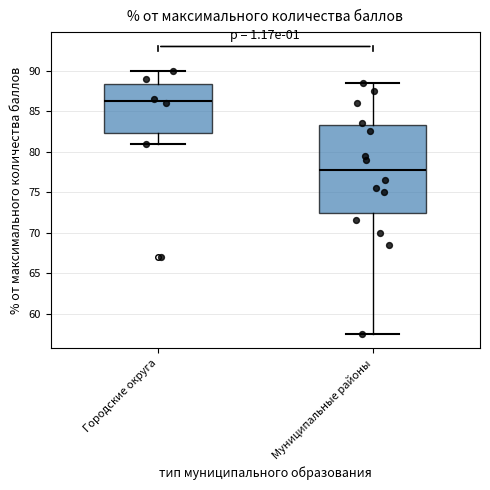

Reading left to right, read every box against the y-axis: the position of its median line, the range the box covers, and the ends of its whiskers. The values are not printed on the chart, so give them approximately, as read against the axis.

Городские округа: median 86.5, box 82.5 to 88.5, whiskers 81.0 to 90.0
Муниципальные районы: median 78.0, box 72.5 to 83.5, whiskers 57.5 to 88.5